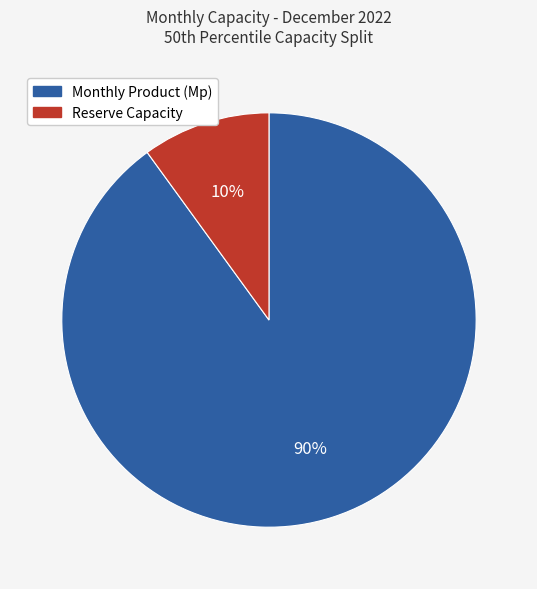

Combined, do Reserve Capacity and Monthly Product (Mp) account for over 50%?

Yes